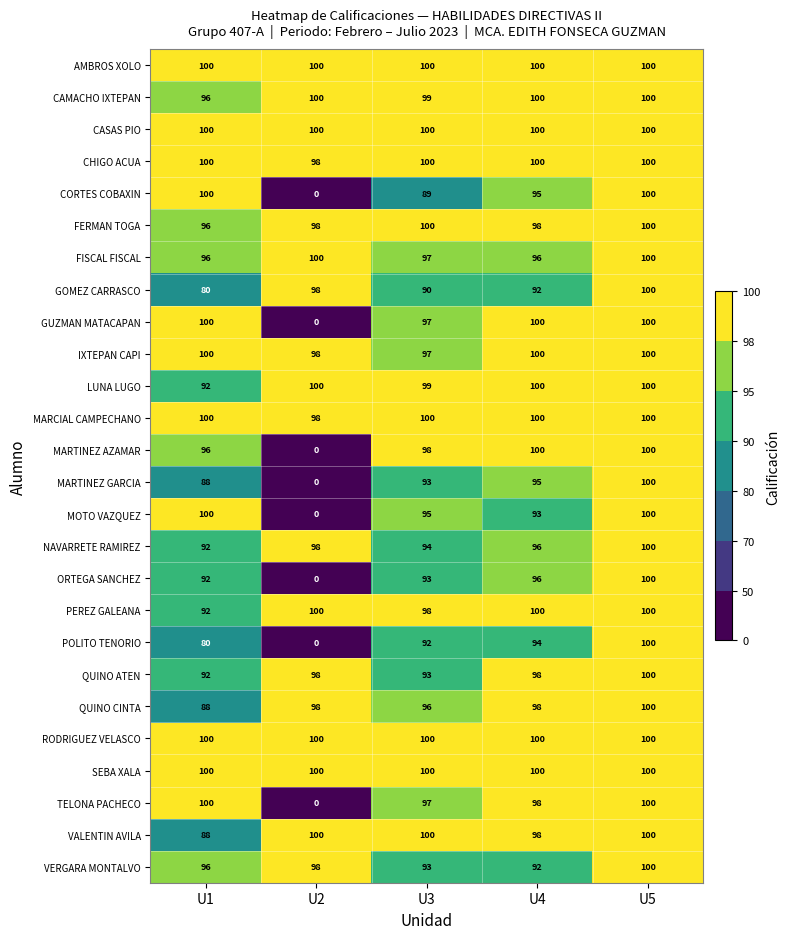

How many categories are shown in the chart?

5